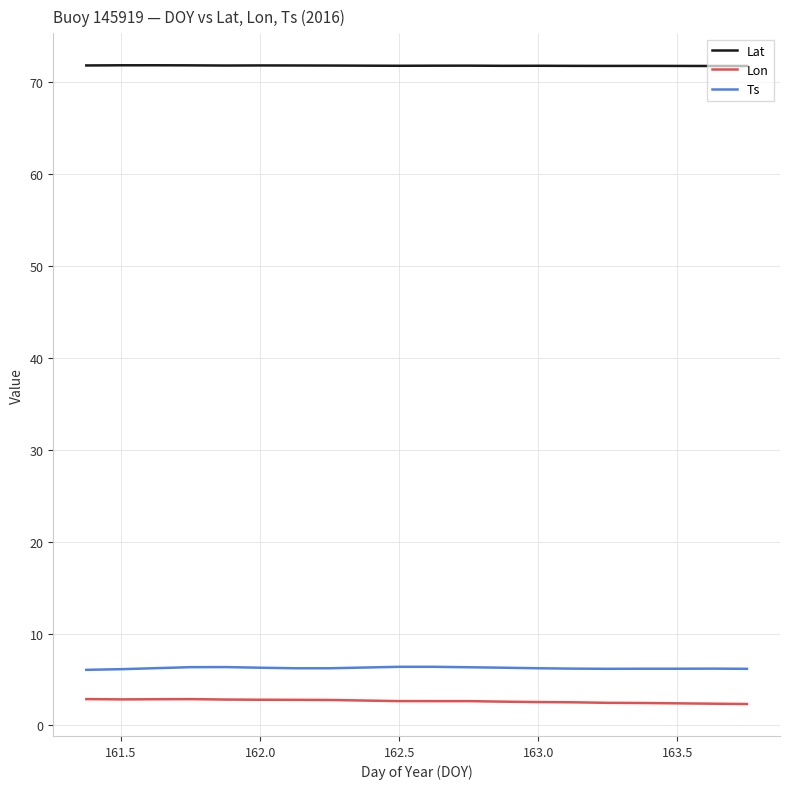

At how many categories does at least one series exceed 43?

20